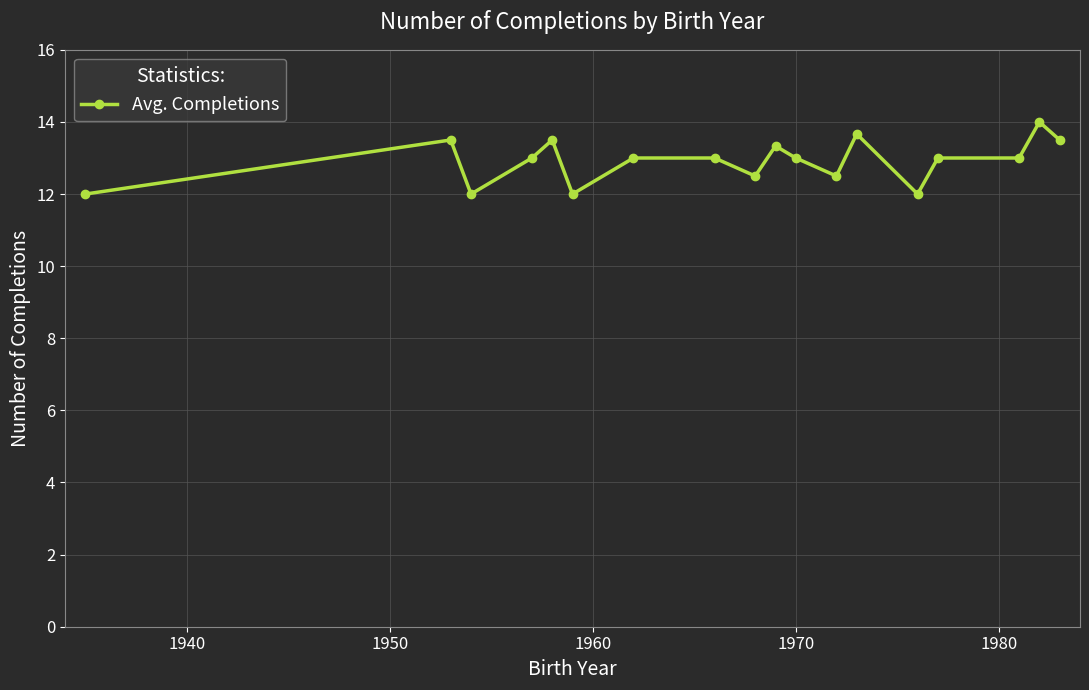

How many lines are shown in the chart?

1